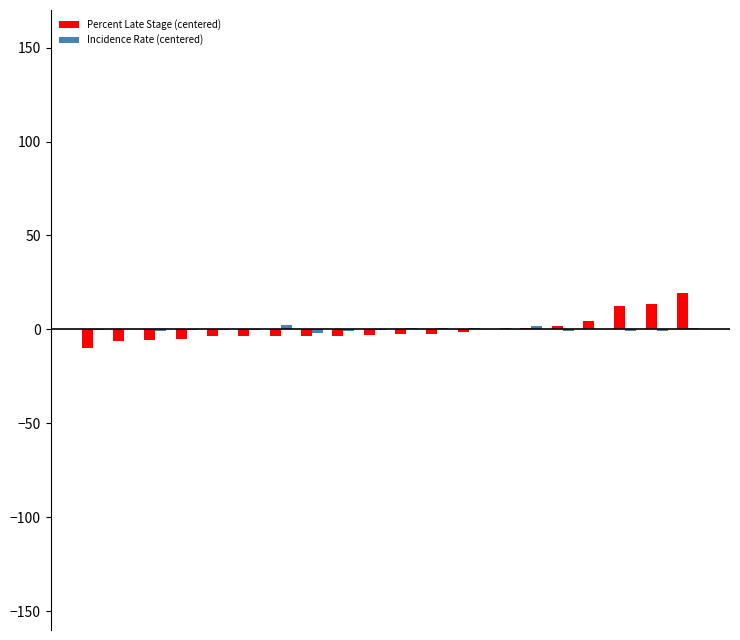

What is the greatest value displayed?

19.5